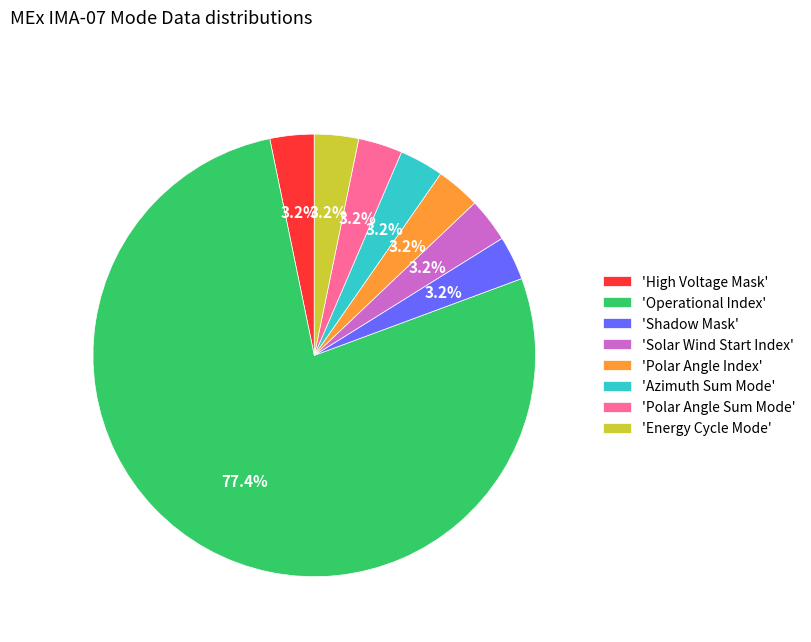

Which category has the biggest portion of the pie?

'Operational Index'